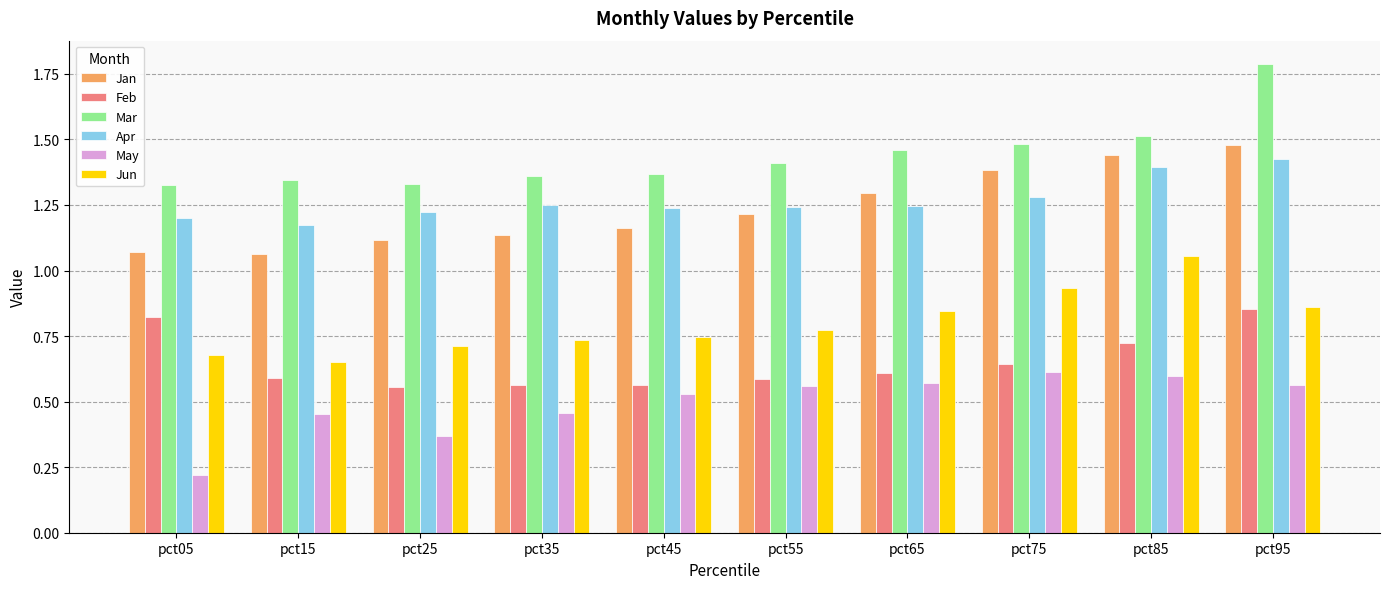

Which series has the widest spread of values?

Mar